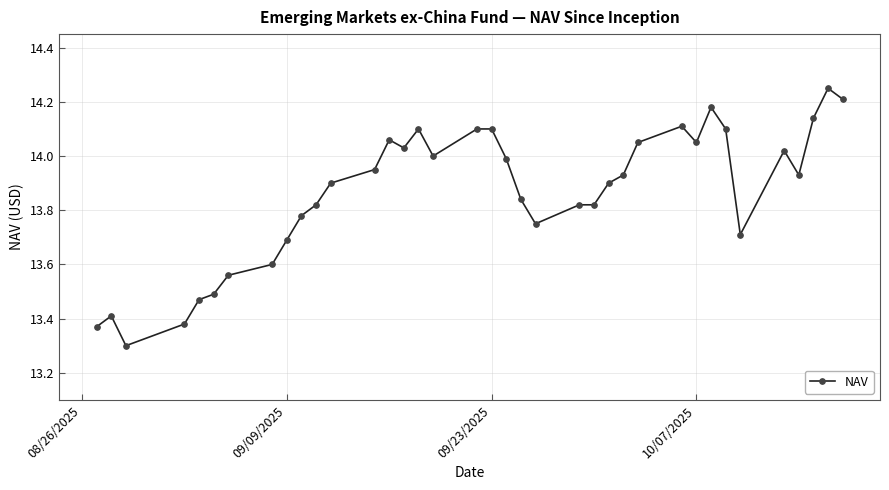

What is the difference between the maximum and second lowest values?

0.9